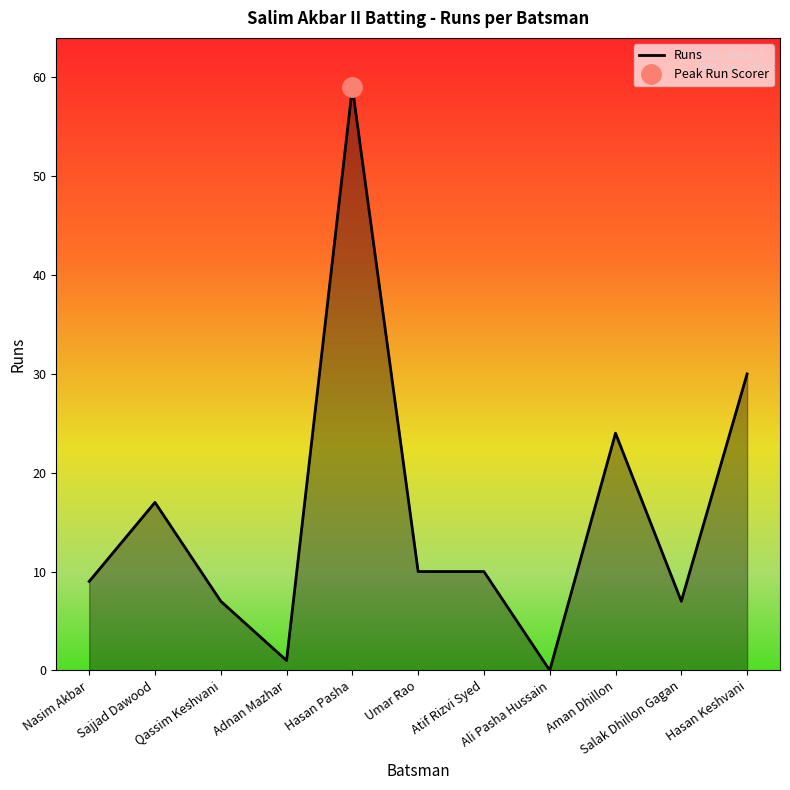

What is the sum of the values at Qassim Keshvani and Atif Rizvi Syed?

17